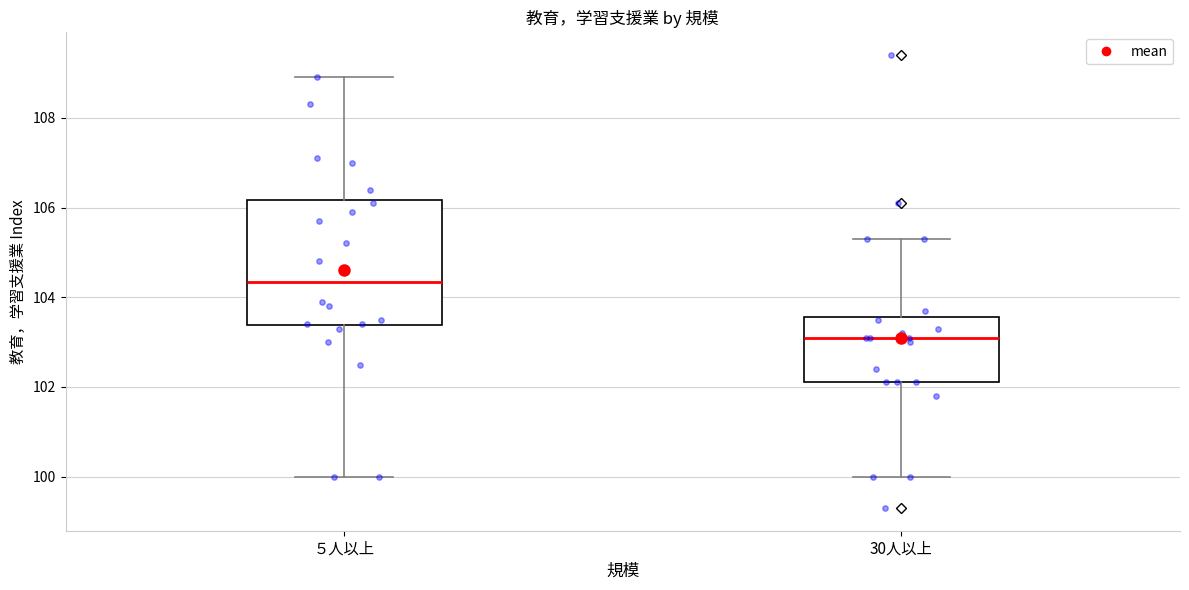

Which box has the highest median line?

５人以上